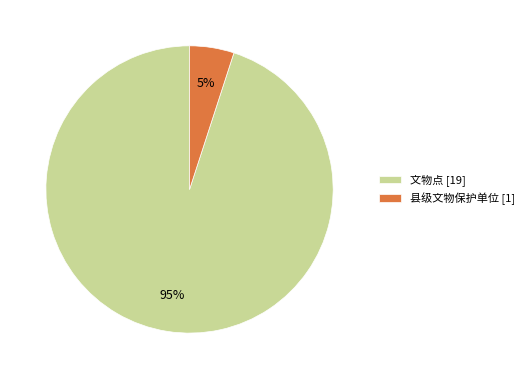

Which slice represents more than half of the pie?

文物点